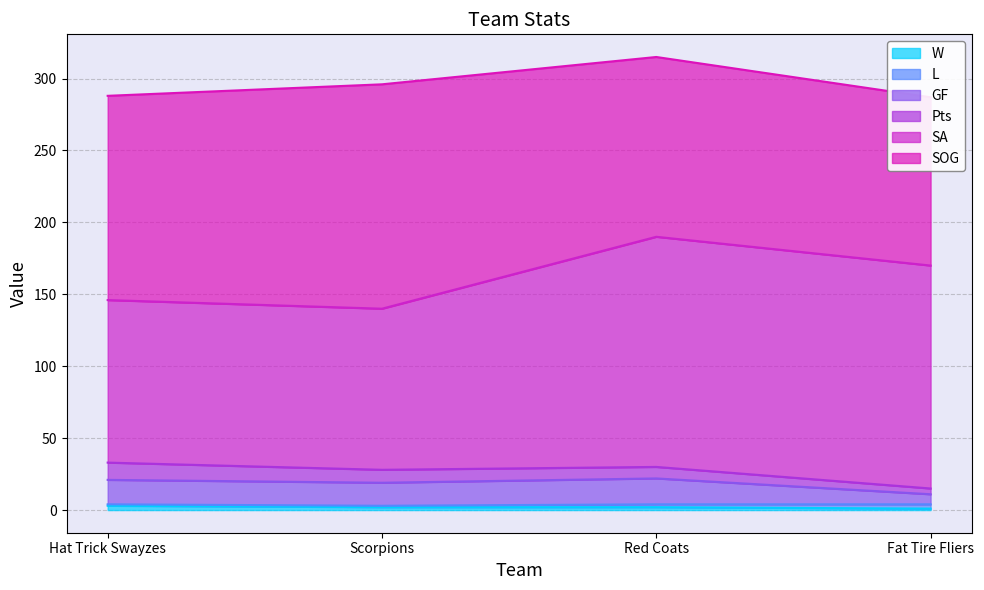

Which series has the largest range (max minus min)?

SA